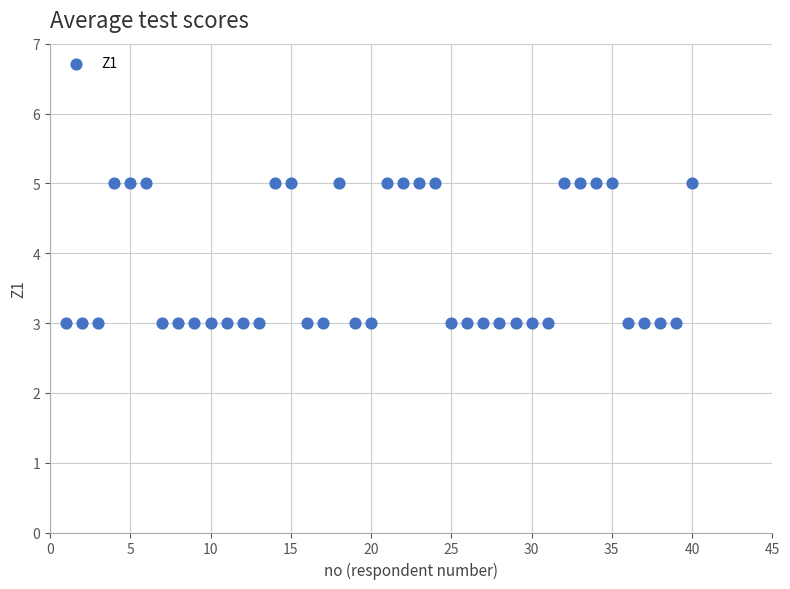

What is the range of X values (max minus min)?

39